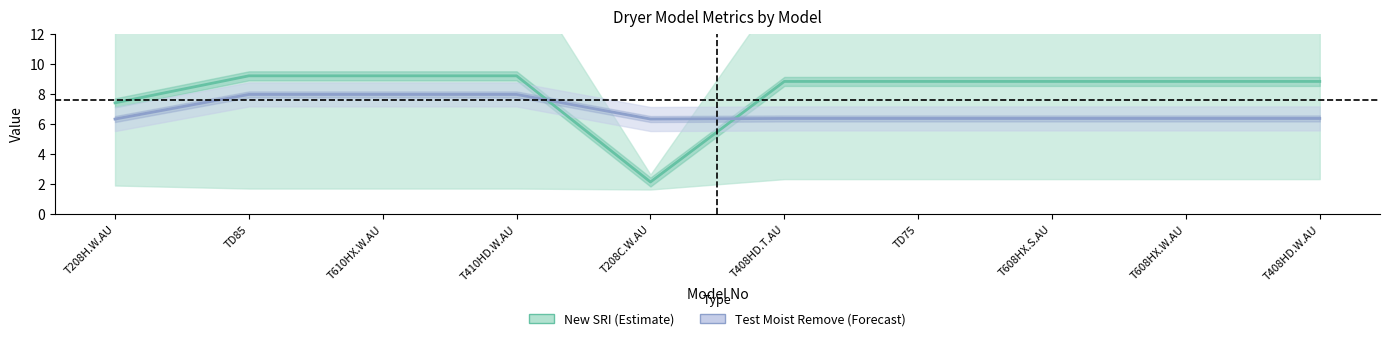

What is the total value across all series at T208C.W.AU?

8.4